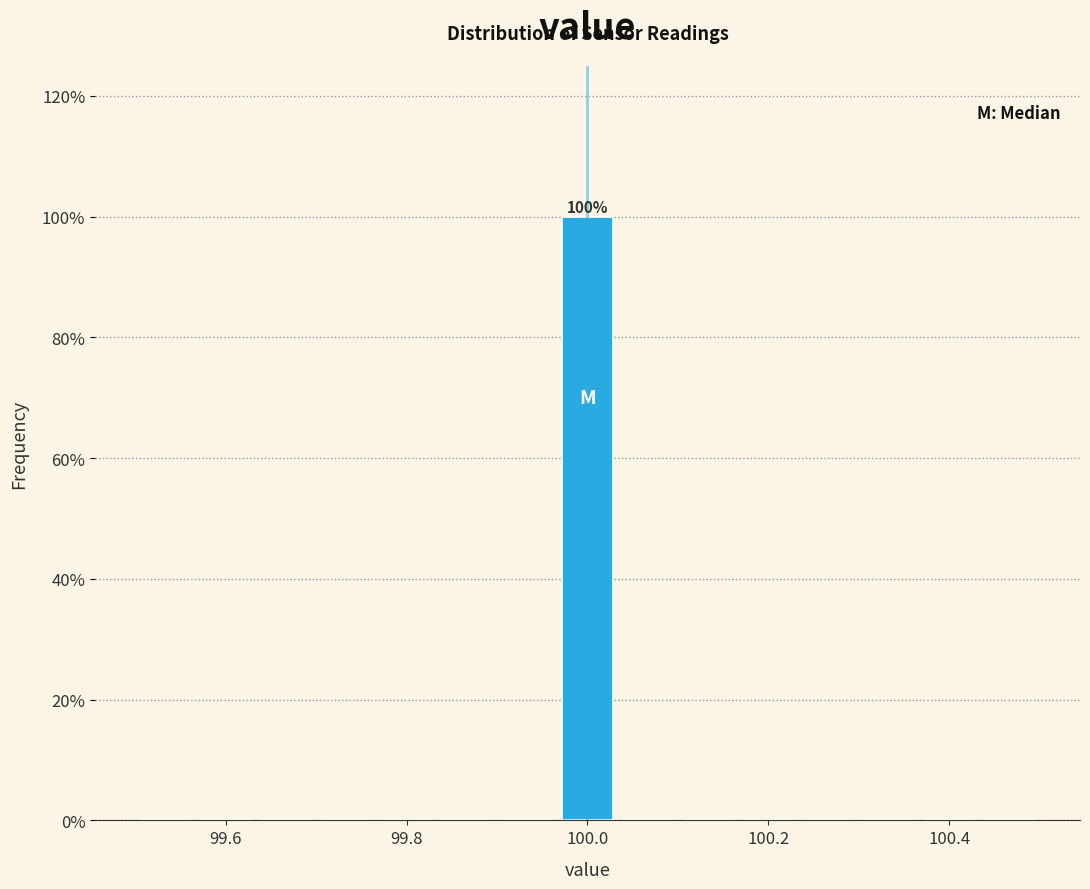

Read against the x-axis, roughly where is the centre of the tallest bar?

100.00